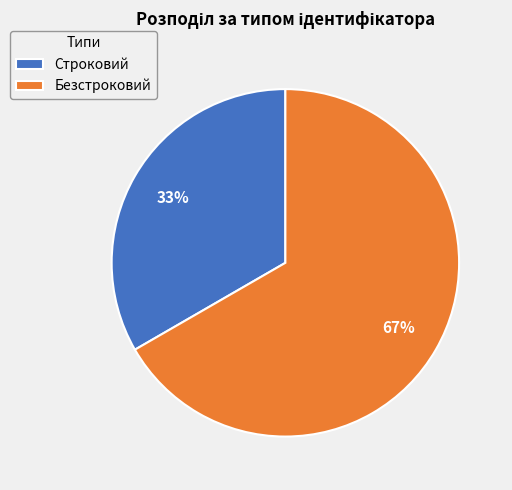

To the nearest percent, what is the combined percentage of Безстроковий and Строковий?

100%